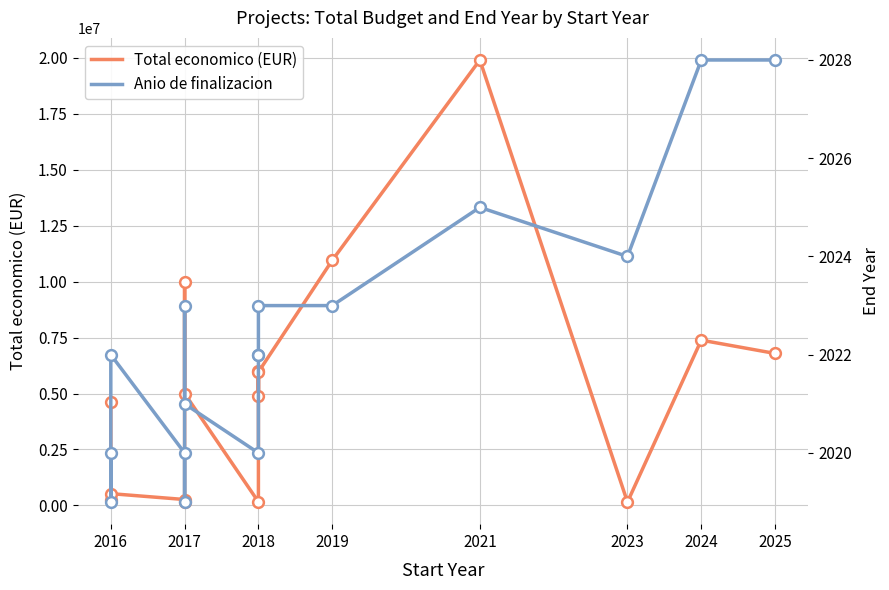

Which series reaches the maximum Y coordinate?

Total economico (EUR)